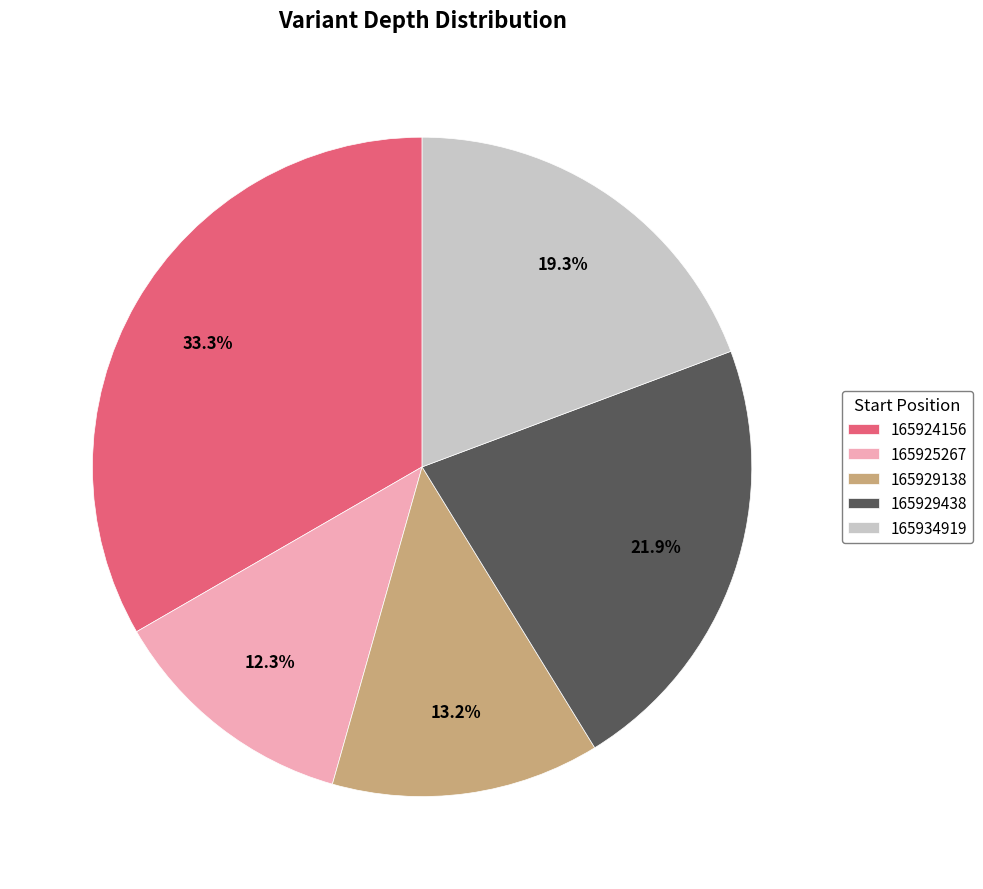

What is the ratio of the value at 165929438 to the value at 165934919?

1.1